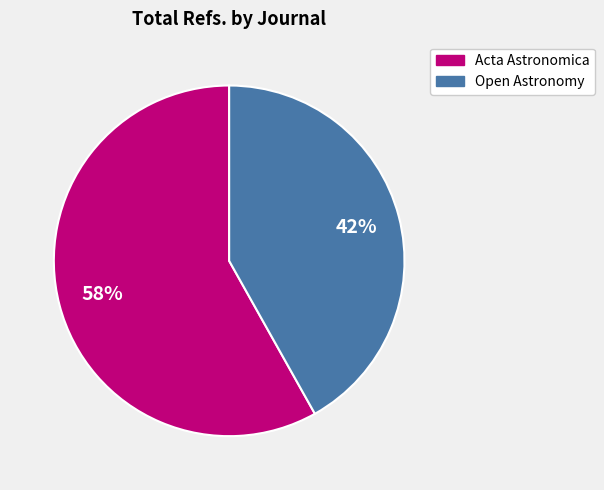

How many slices are in this pie chart?

2